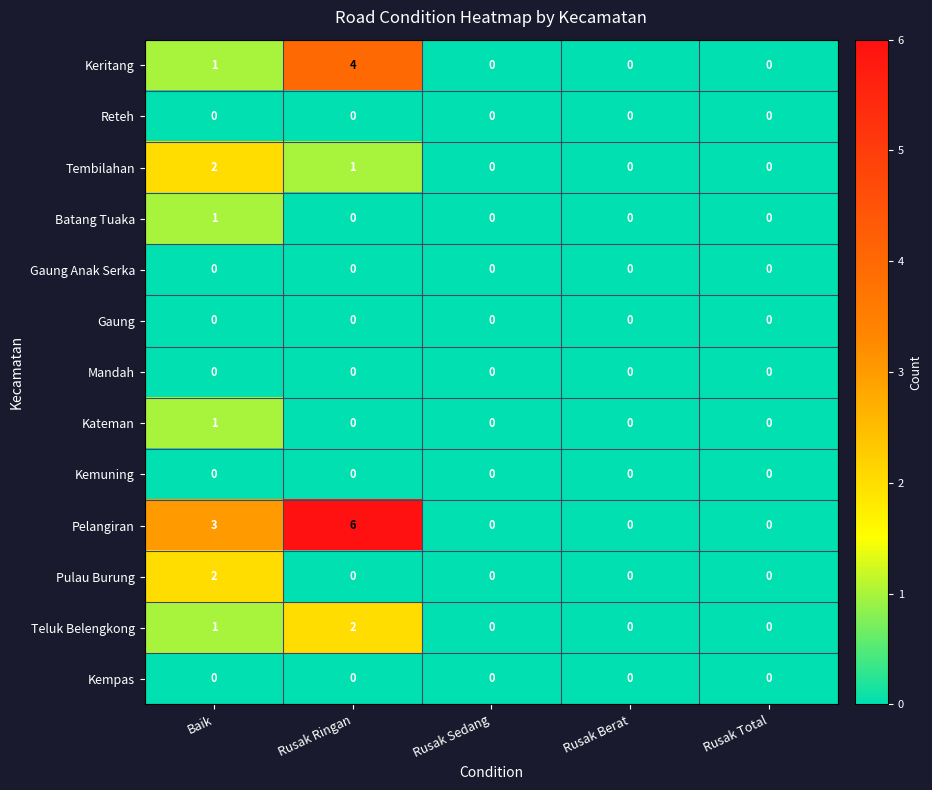

The Mandah series shows 0 at Baik. True or false?

True